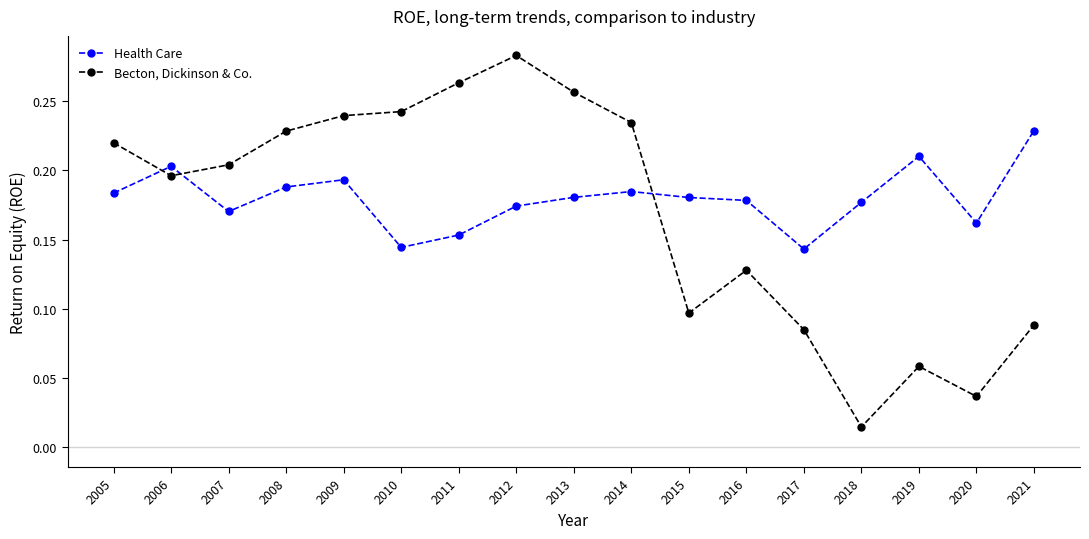

Which series has the widest spread of values?

Becton, Dickinson & Co.